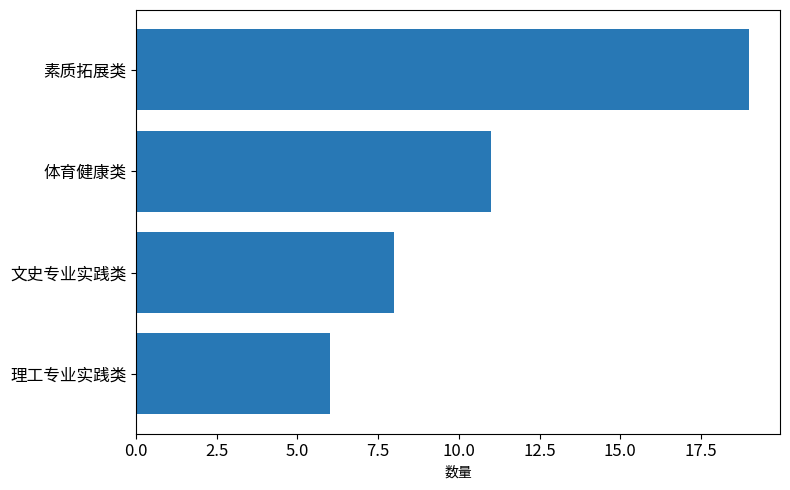

Reading bottom to top, extract all data points from this chart.

6	8	11	19